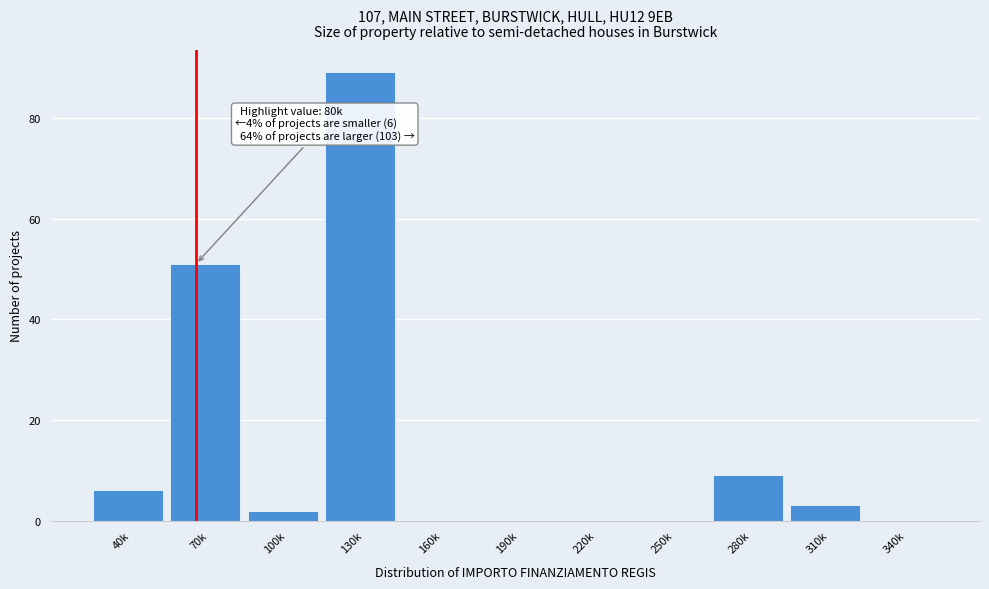

Reading left to right, what are all the values shown in this chart?

40k=6	70k=51	100k=2	130k=89	160k=0	190k=0	220k=0	250k=0	280k=9	310k=3	340k=0